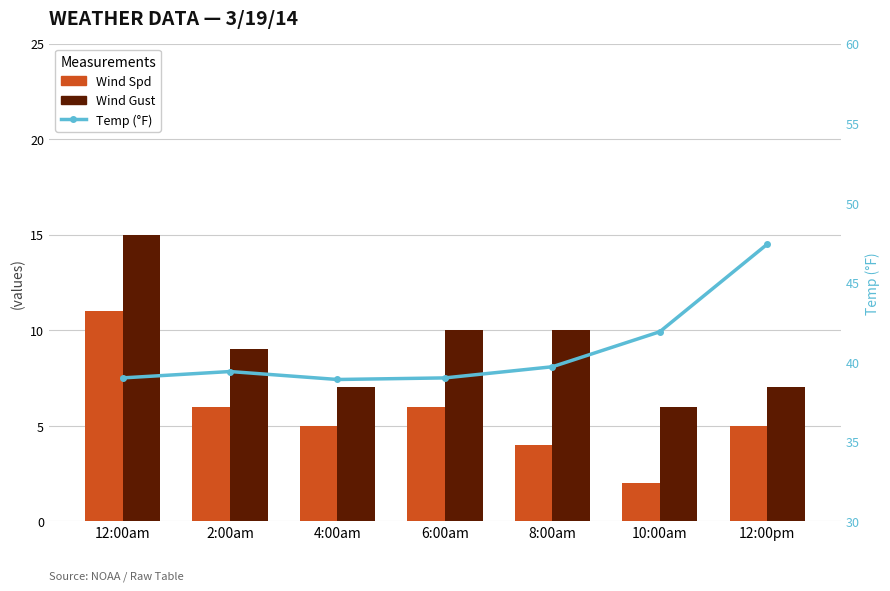

The Temp series shows 38.9 at 4:00am. True or false?

True